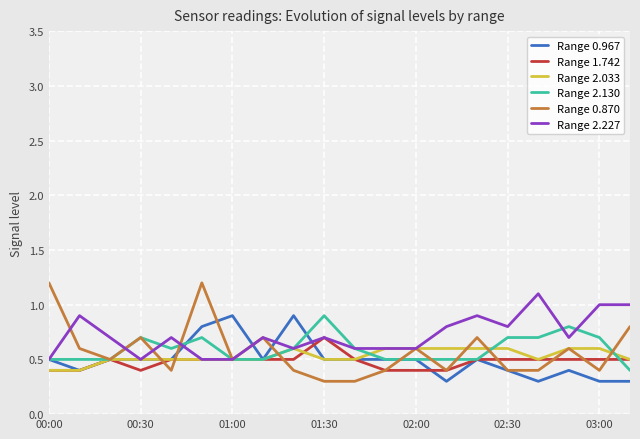

After their last crossing, which series has the higher values: Range 2.130 or Range 2.033?

Range 2.033